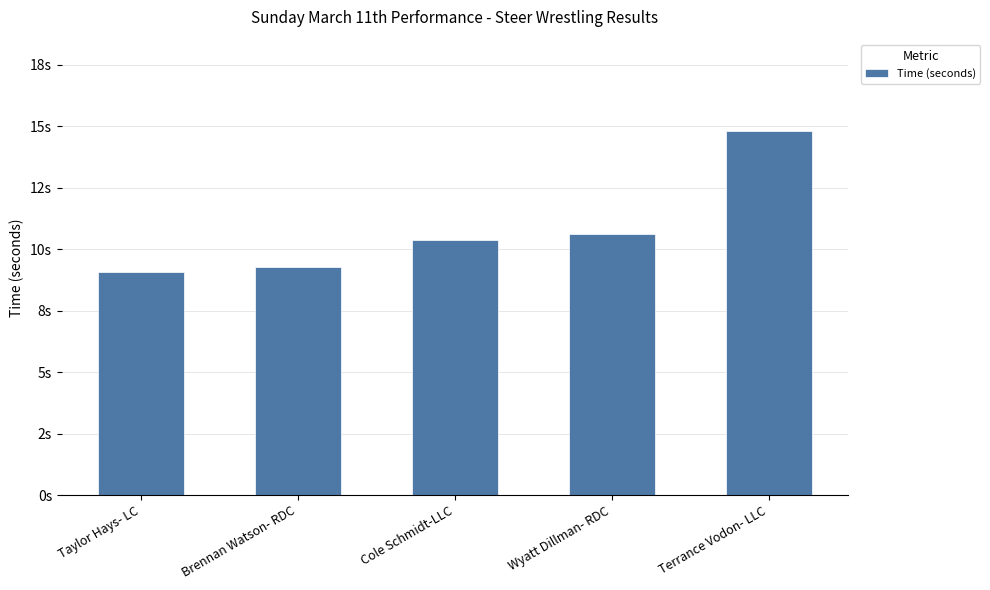

Which category has the highest value across all series?

Terrance Vodon- LLC